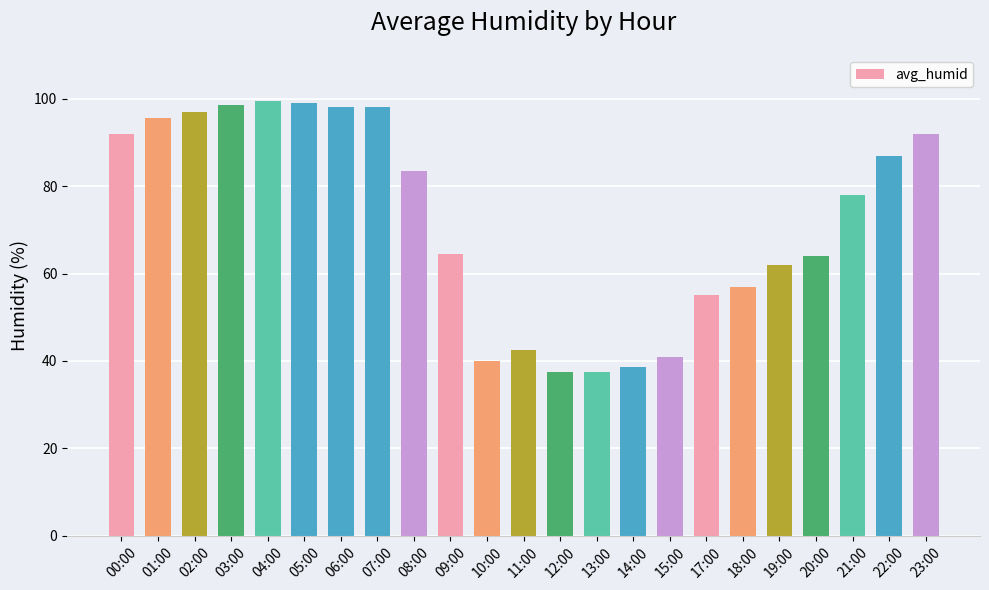

What is the label of the 9th bar from the left?

08:00